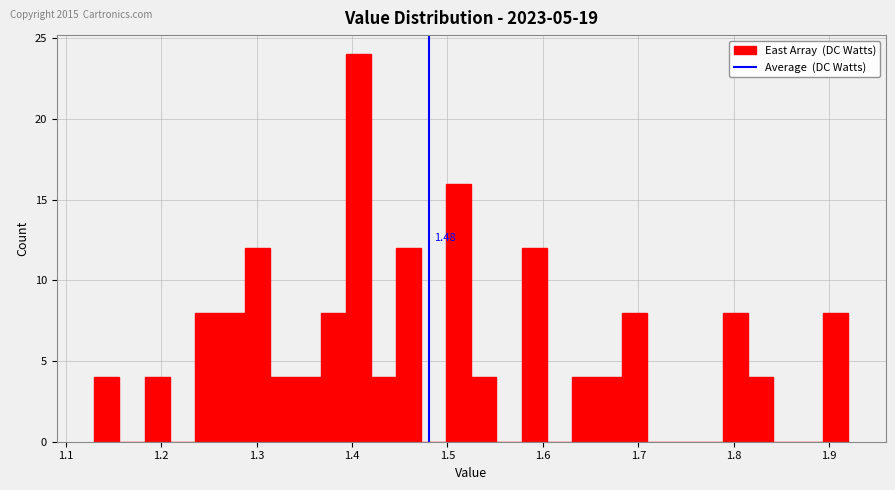

Read against the x-axis, roughly where is the centre of the tallest bar?

1.41